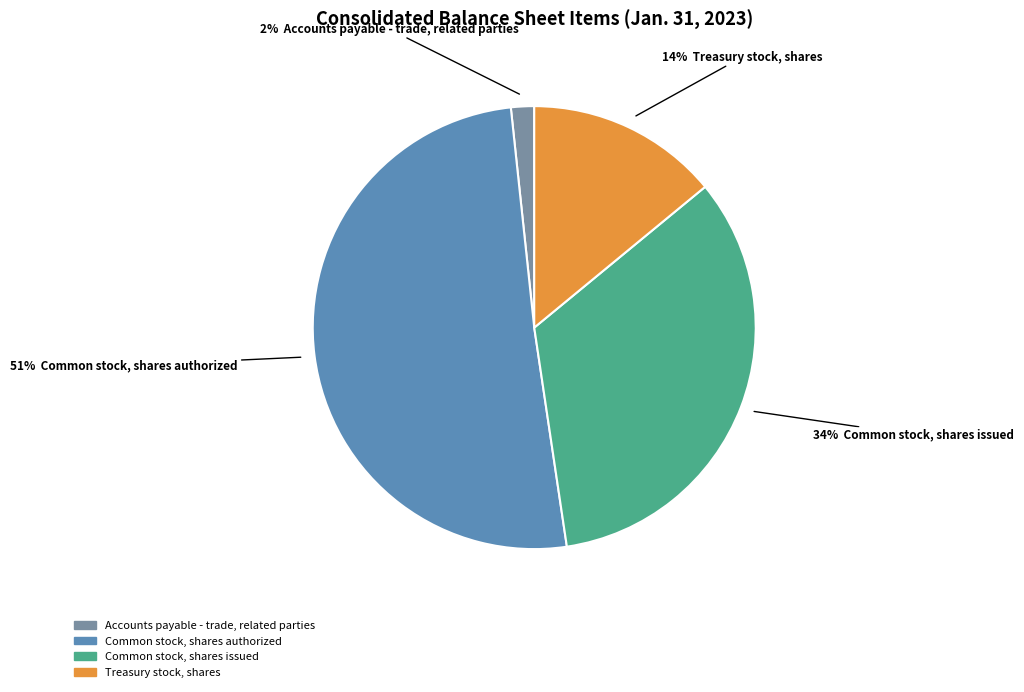

How many slices are in this pie chart?

4